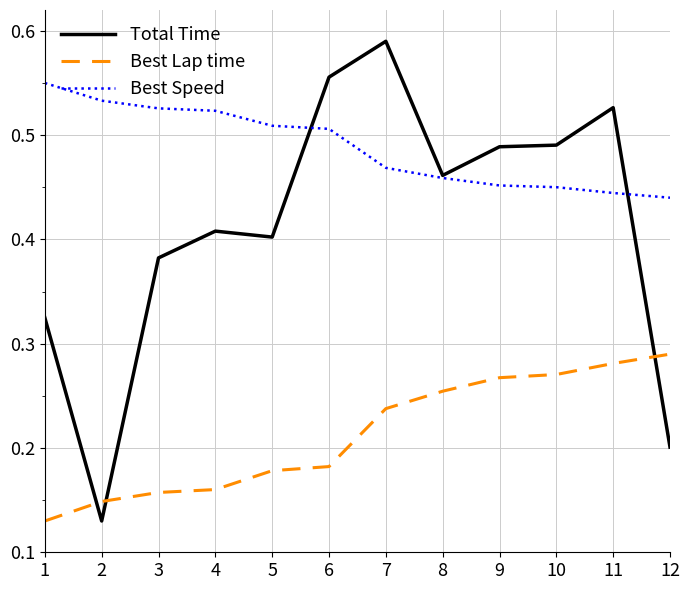

Count the Total Time values in the range 0 to 1.

12